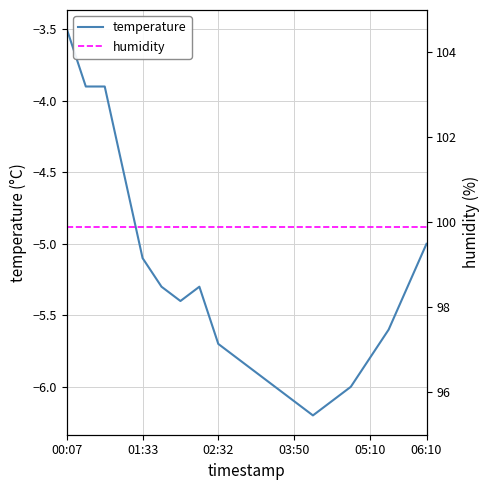

What is the difference between the second highest and second lowest values in the temperature series?

2.2